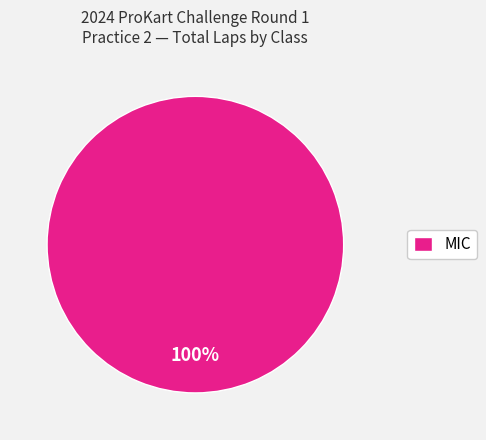

Count the number of slices in the pie.

1